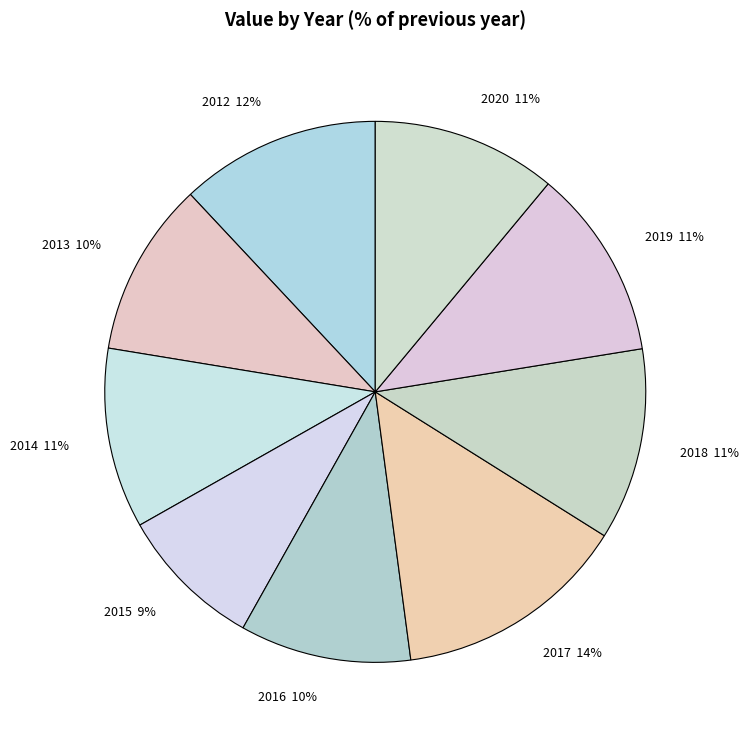

Approximately how many times larger is the value at 2014 11% compared to 2017 14%?

0.8